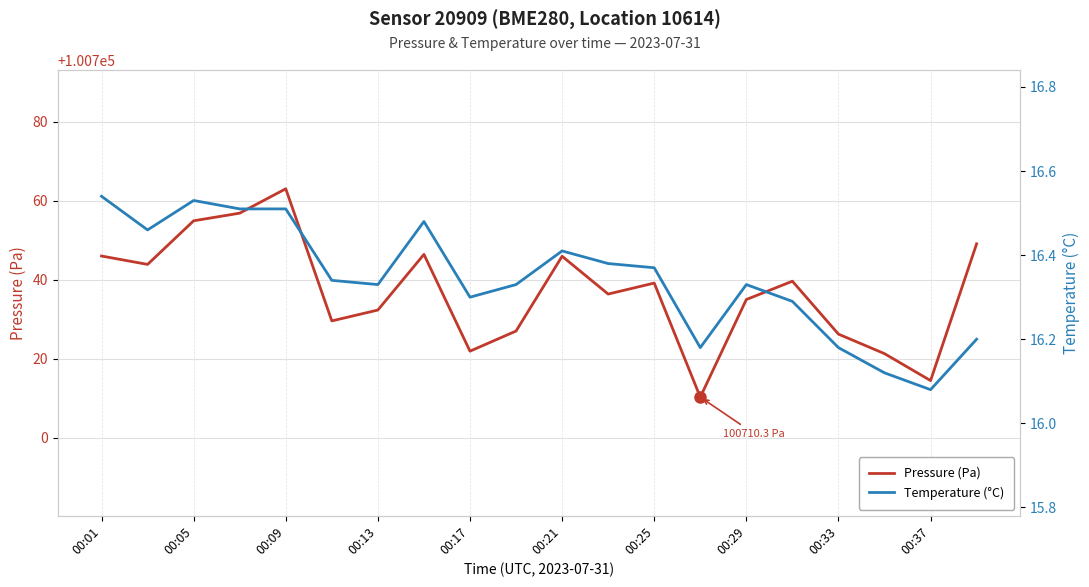

The value of Pressure (Pa) at 00:21 is 100745.9. True or false?

True